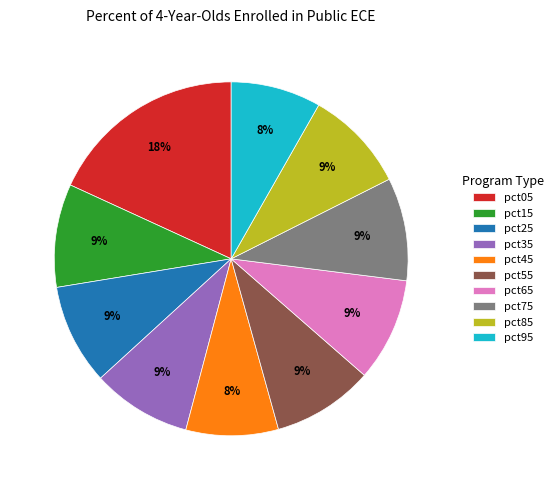

Do pct05 and pct95 together represent more than half of the pie?

No